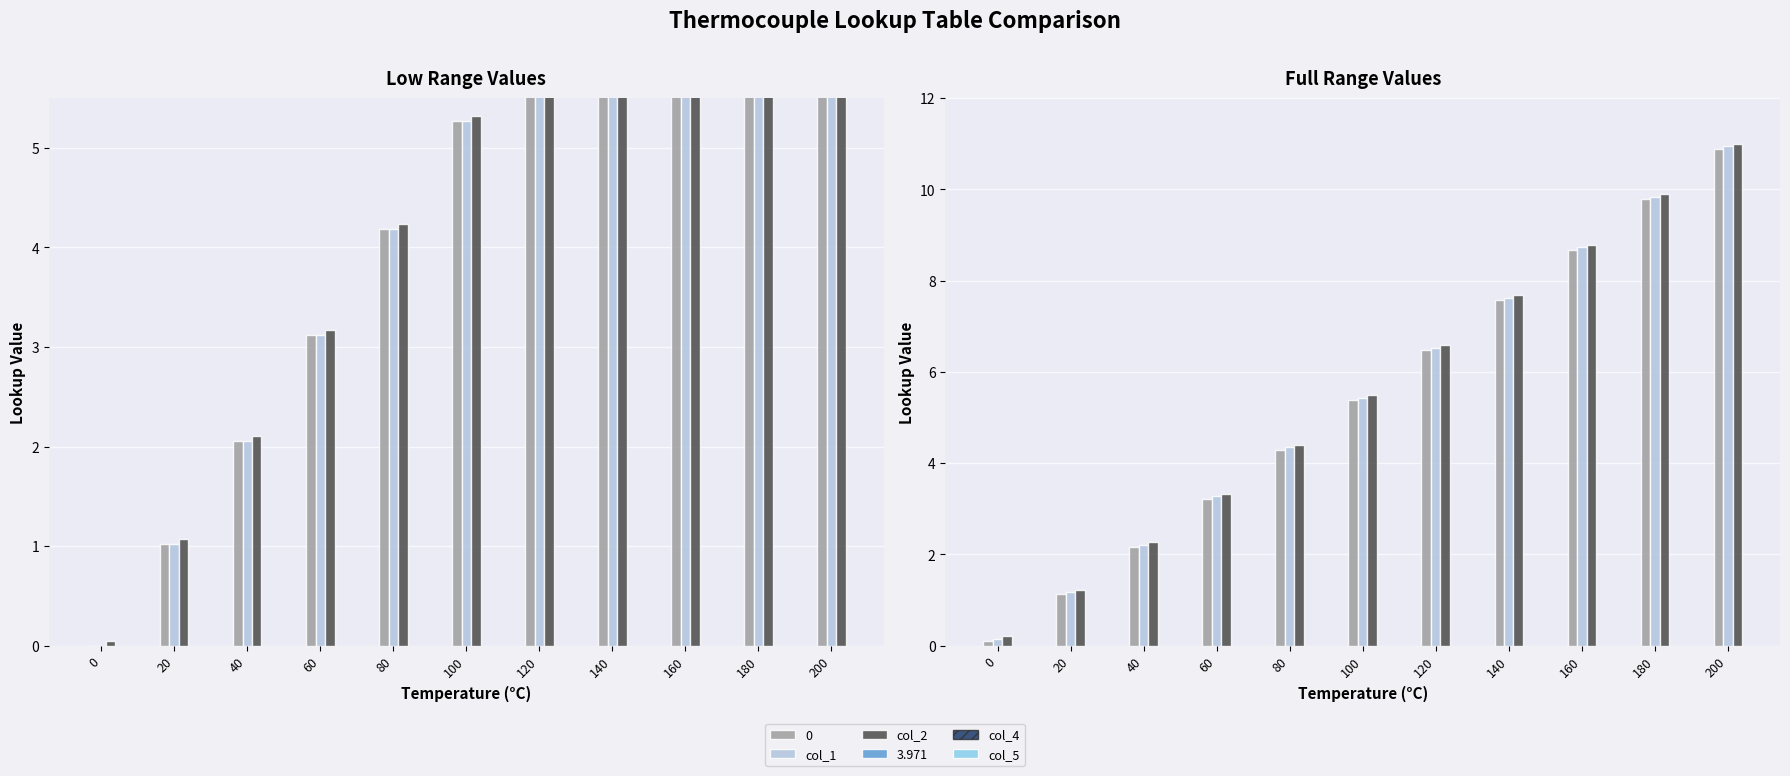

What is the average value of the col_2 series?

5.4